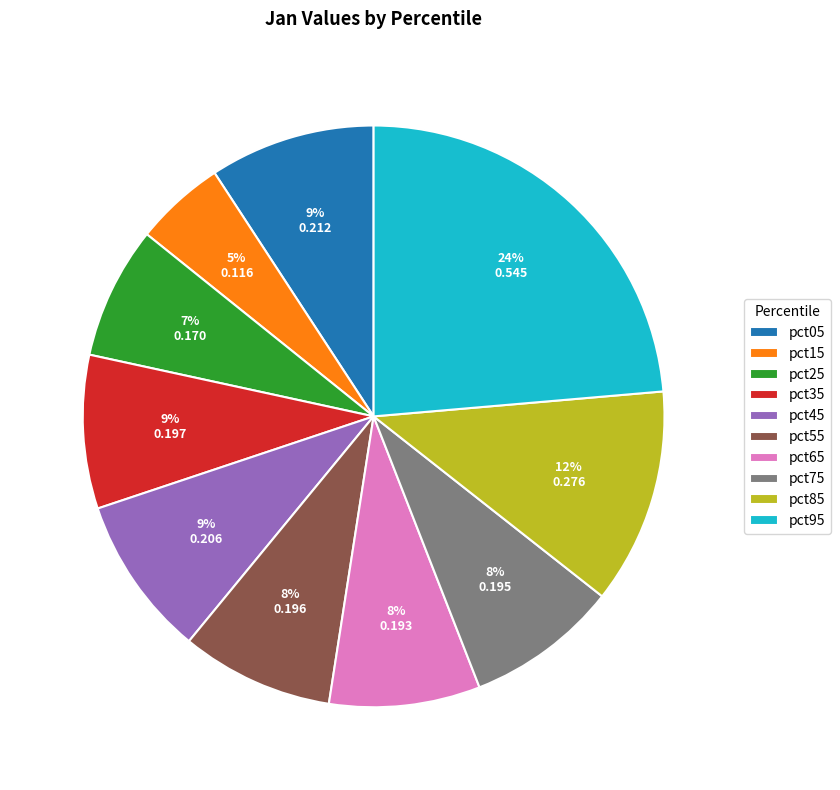

What is the smallest slice in the pie chart?

pct15